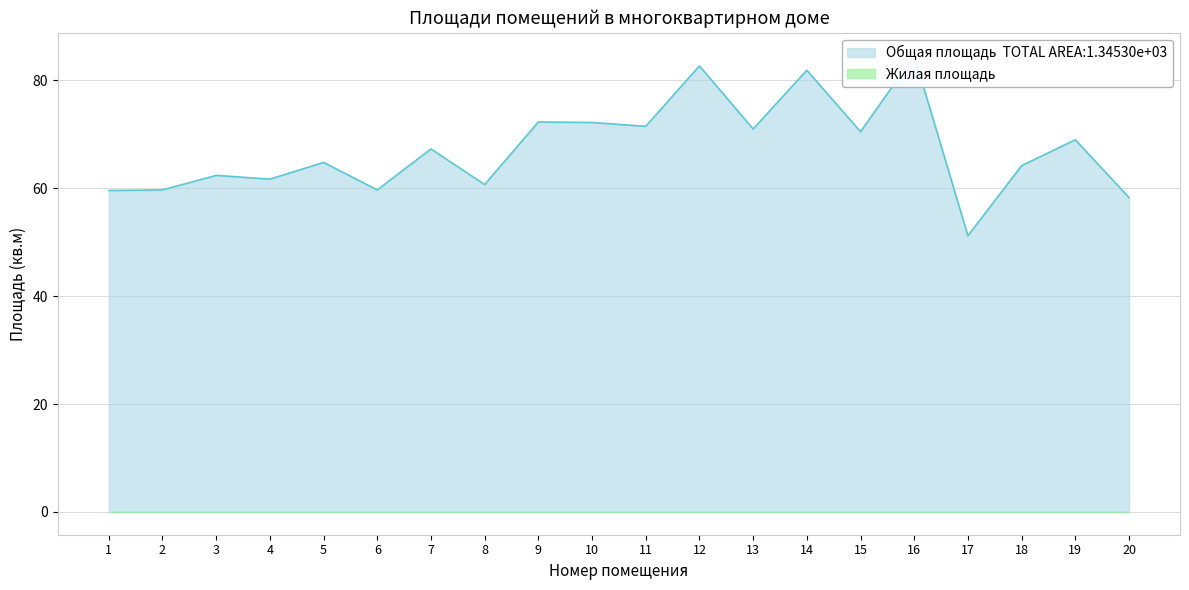

Reading right to left, transcribe all the data shown in this chart.

58.3	69.0	64.2	51.2	84.6	70.5	81.9	71.0	82.7	71.5	72.2	72.3	60.7	67.3	59.7	64.8	61.7	62.4	59.7	59.6